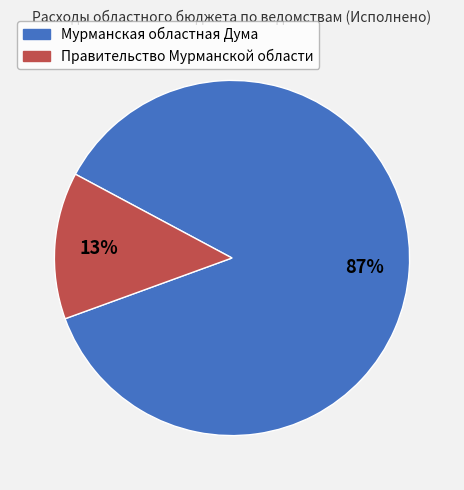

Rank the categories by value from highest to lowest.

Мурманская областная Дума, Правительство Мурманской области